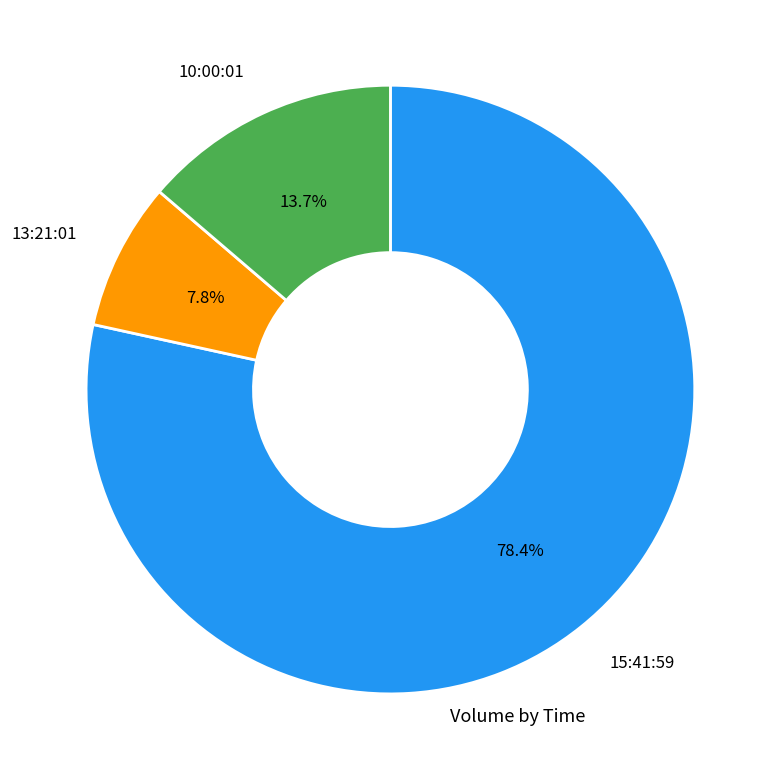

Is there a majority slice in this chart?

Yes